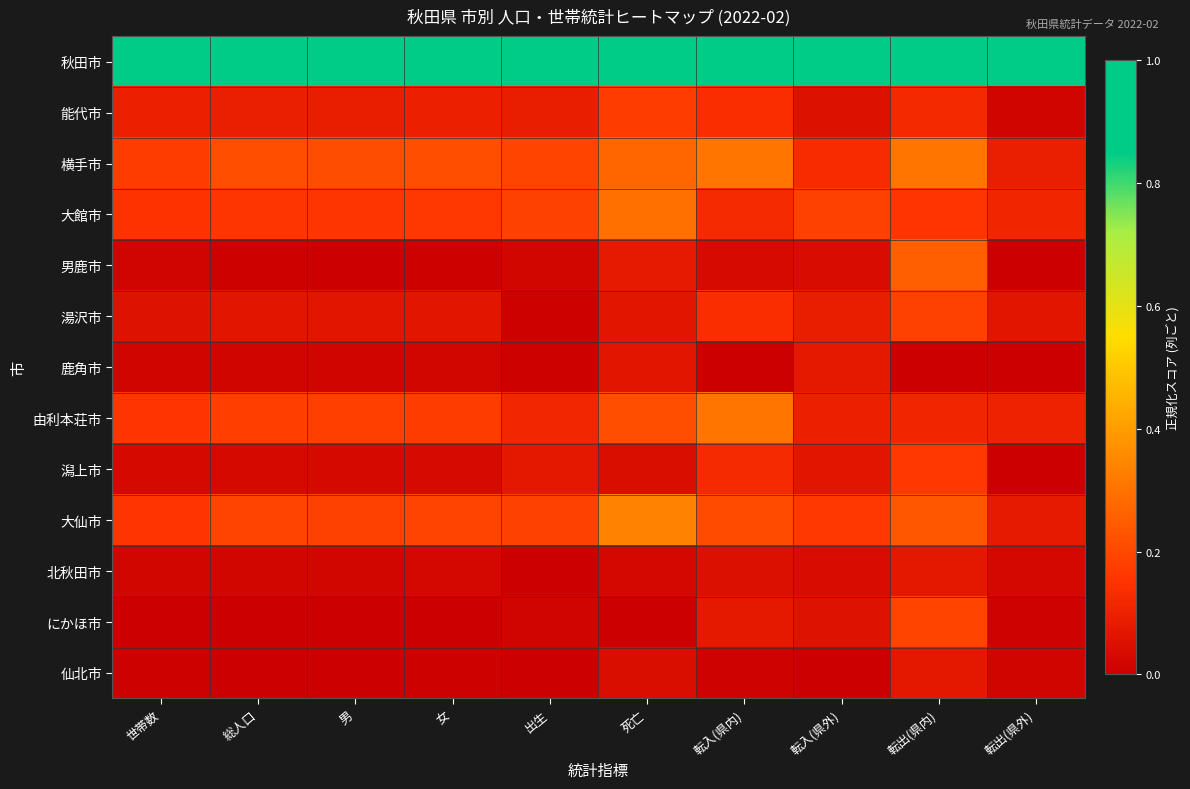

What is the greatest value displayed?

1.0